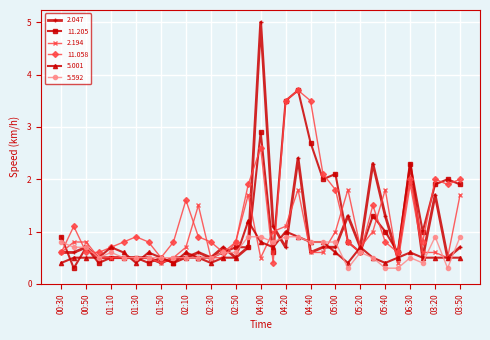

After their last crossing, which series has the higher values: 2.194 or 5.001?

2.194